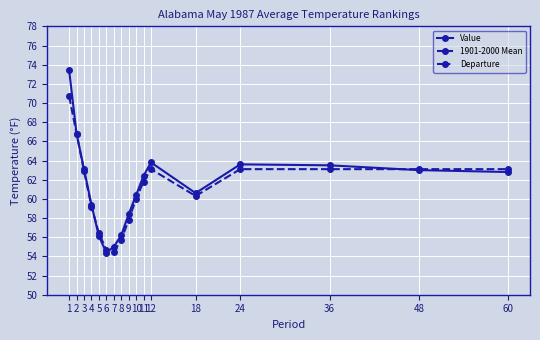

True or false: 1901-2000 Mean and Departure intersect in this chart.

False